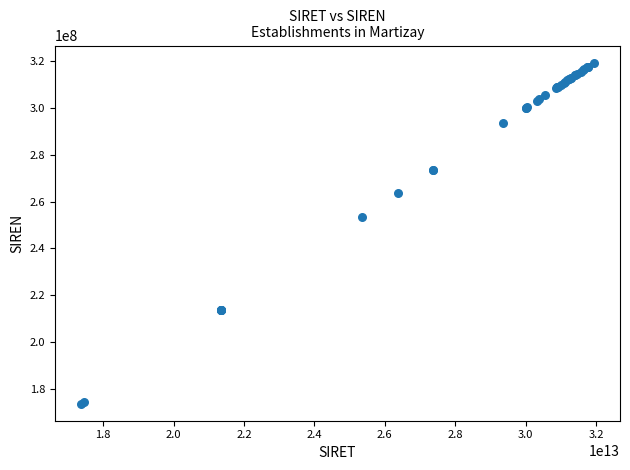

What Y value in the scatter plot is closest to 246542116?

253601819